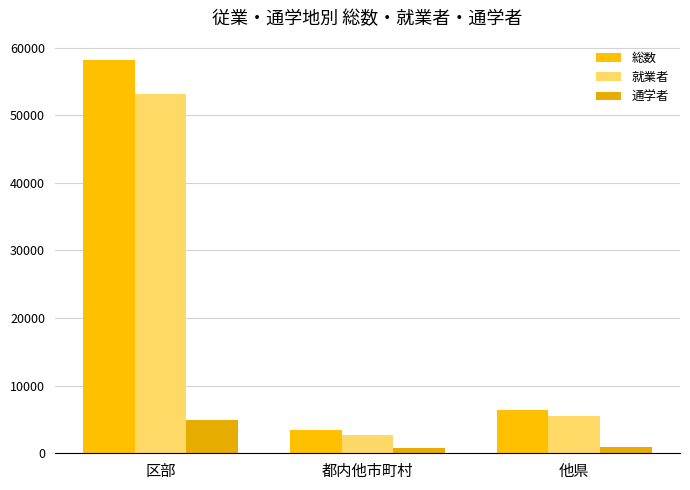

What is the sum of the 就業者 values at 他県 and 都内他市町村?

8231